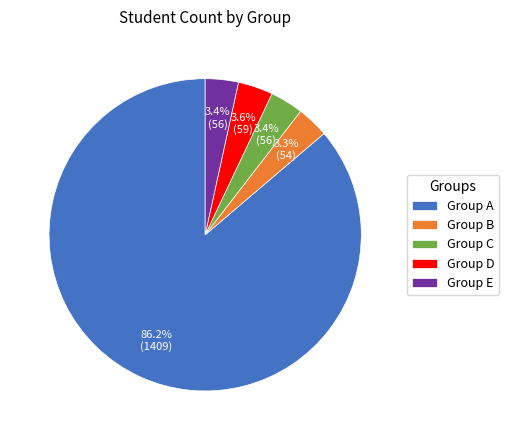

What percentage is NOT represented by Group C?

96.6%